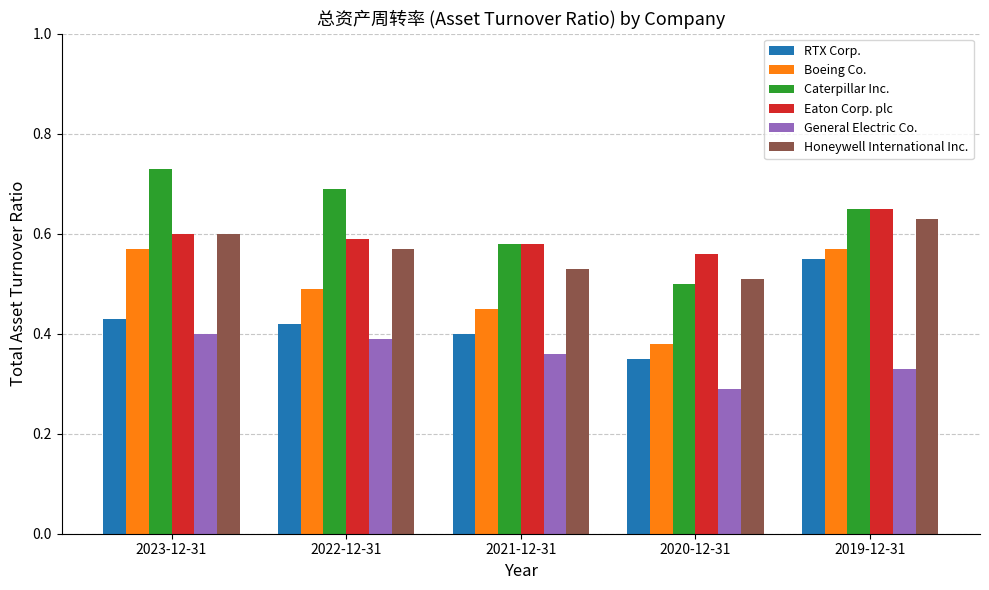

What is the label of the 4th bar from the right?

2022-12-31